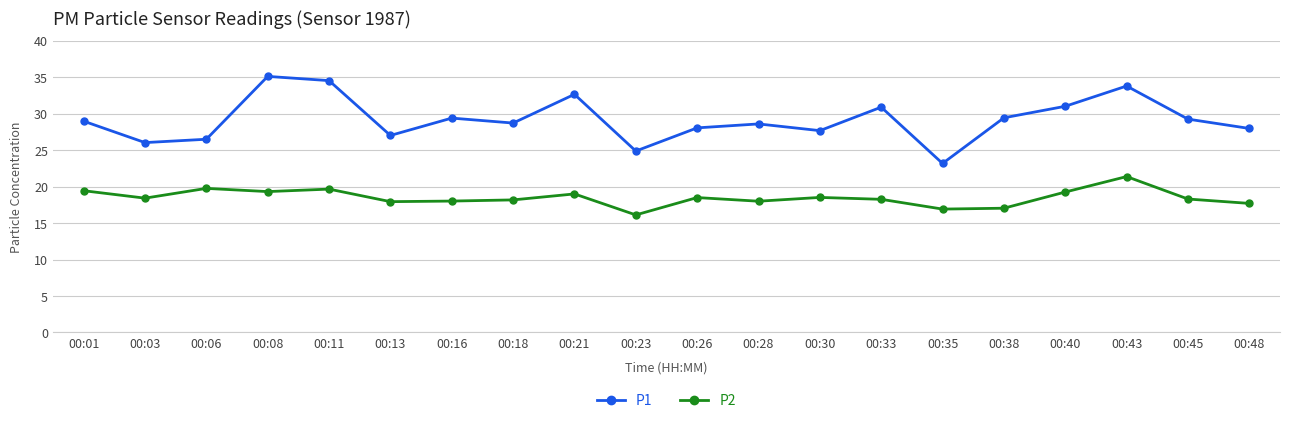

What is the spread (max minus min) of values at 00:38?

12.4